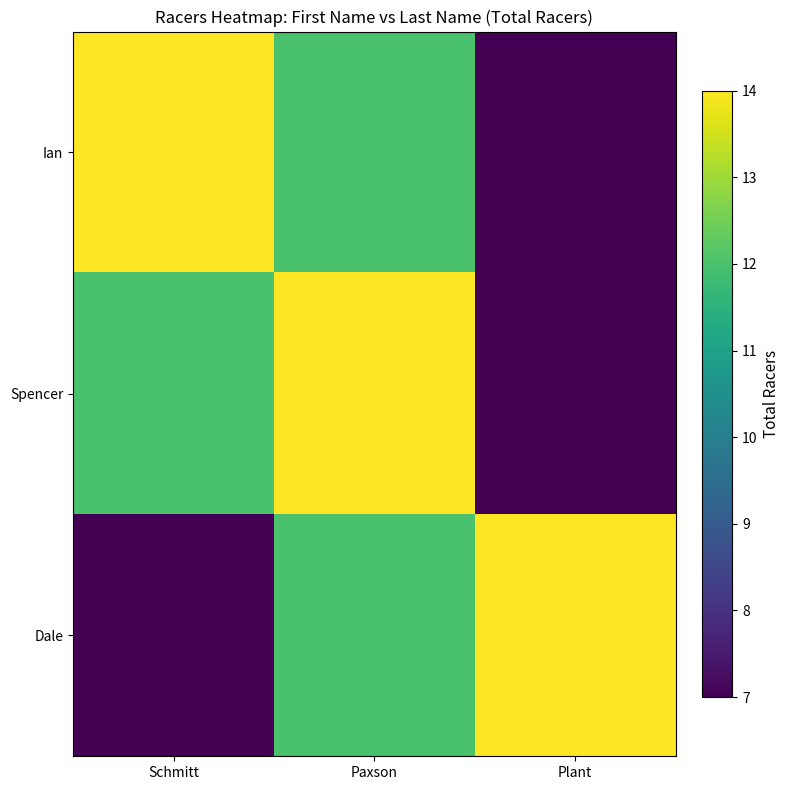

Rank the series at Paxson from highest to lowest value.

Spencer, Ian, Dale